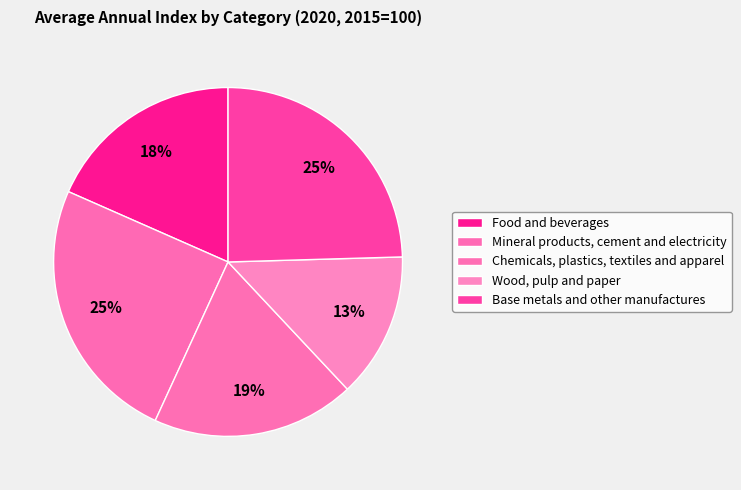

Which slice is the largest?

Mineral products, cement and electricity